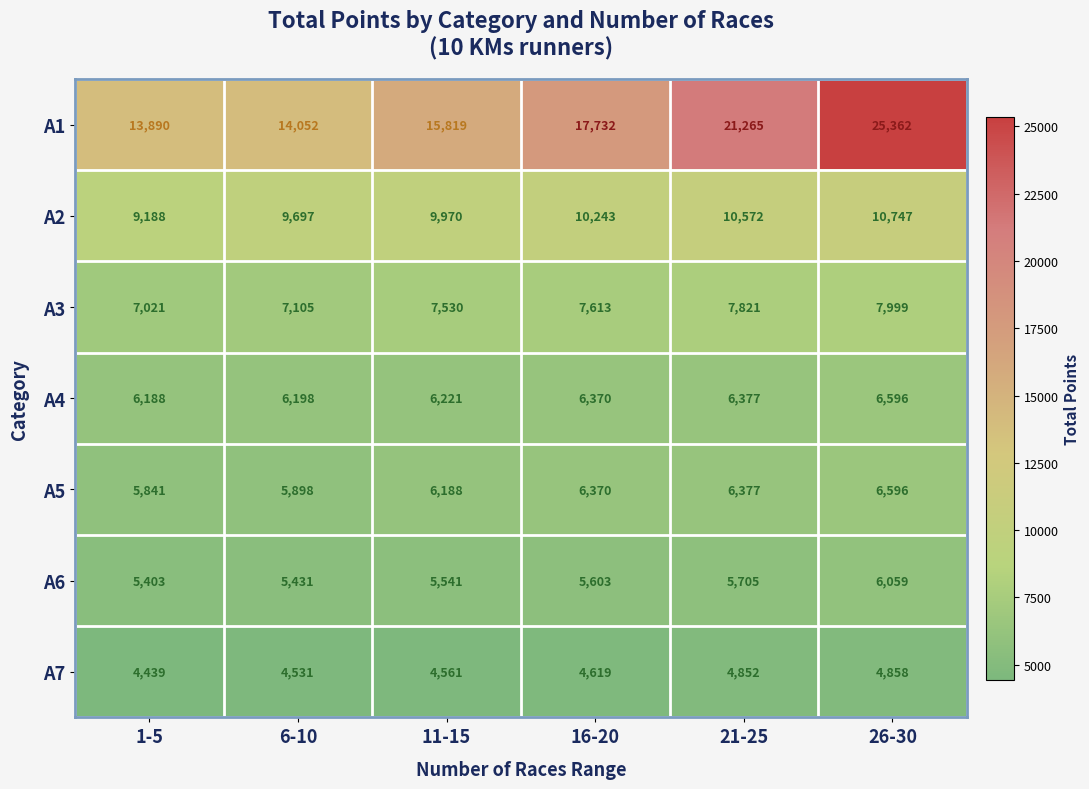

What value does the A3 series have at 26-30?

7999